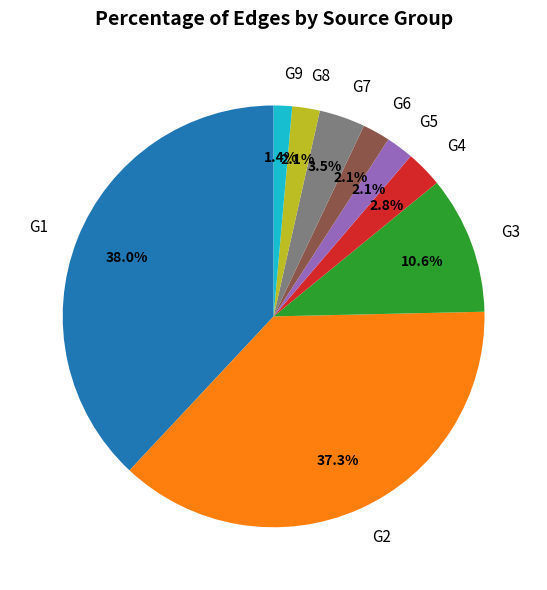

To the nearest percent, what is the average slice percentage?

11%